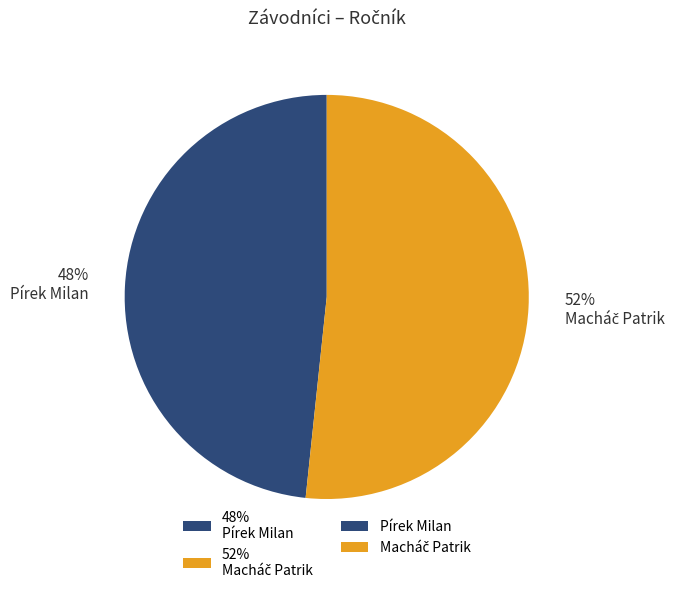

The 48% Pírek Milan slice represents 36% of the pie. True or false?

False